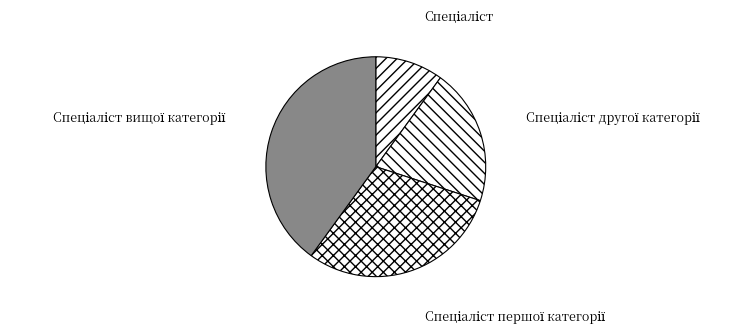

How many segments does this pie chart have?

4